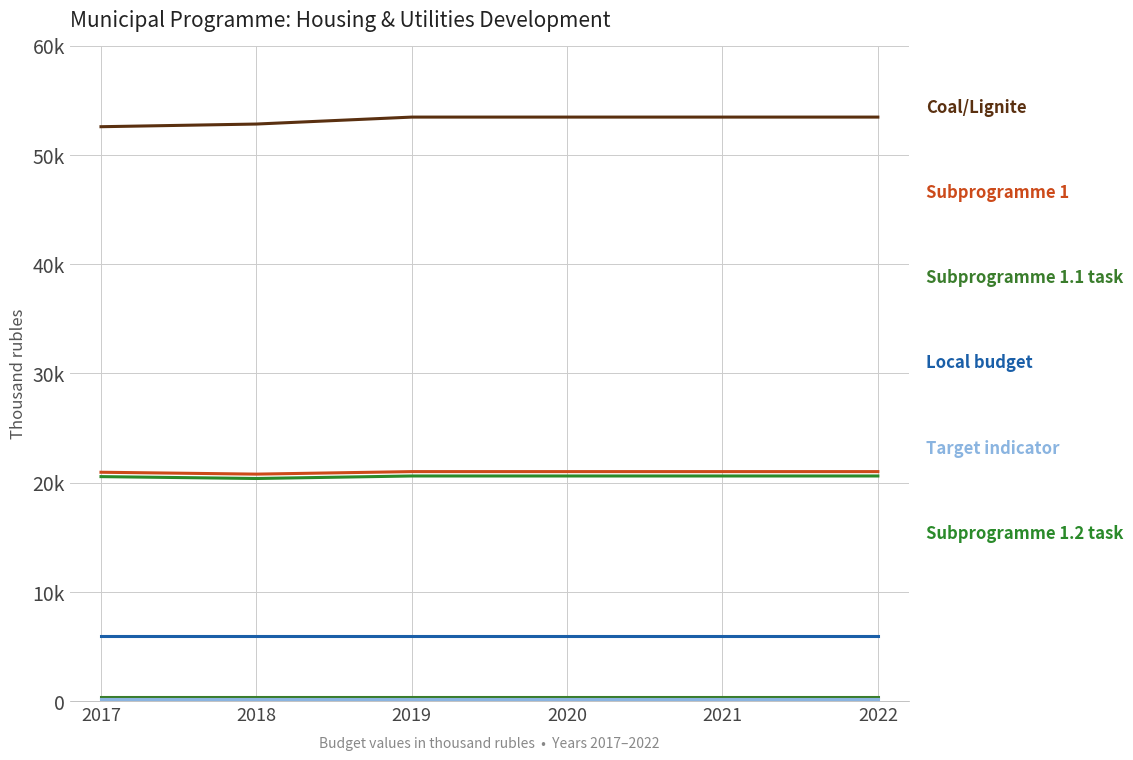

At which category does the chart reach its minimum across all series?

2017